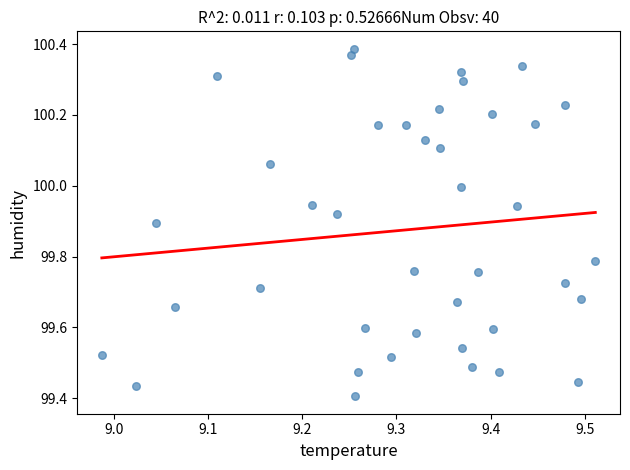

What is the range of X values (max minus min)?

0.5